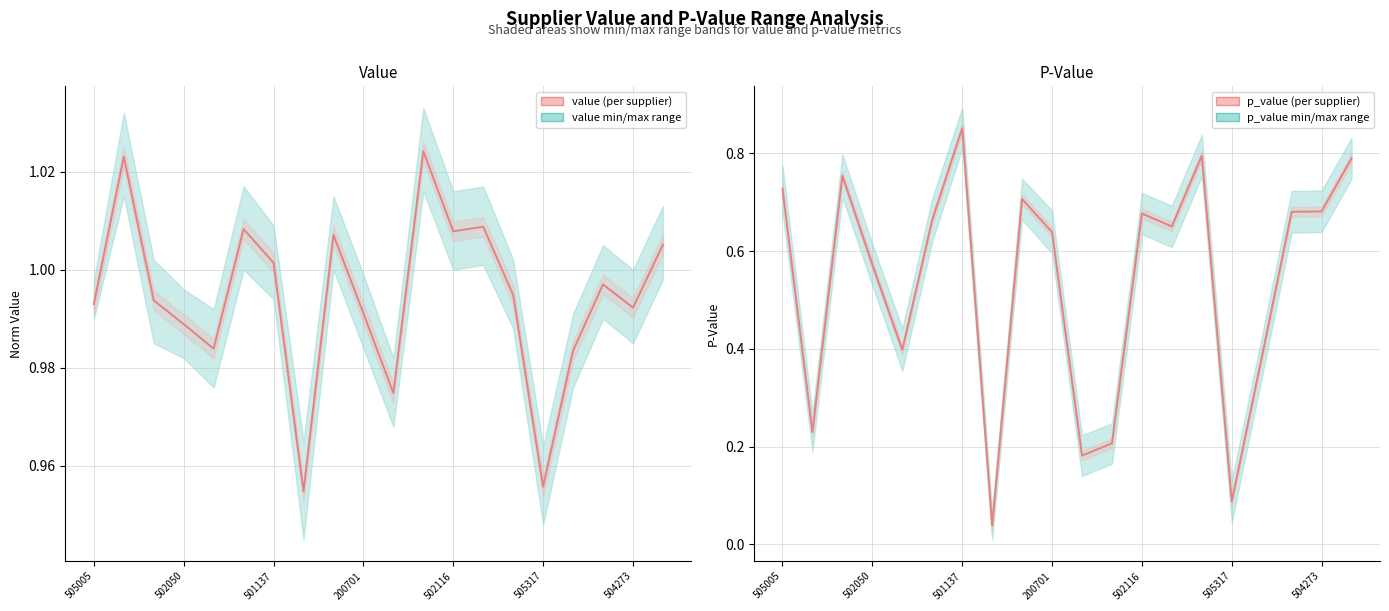

Is the value of value at 7 greater than the value of p_value at 9?

Yes